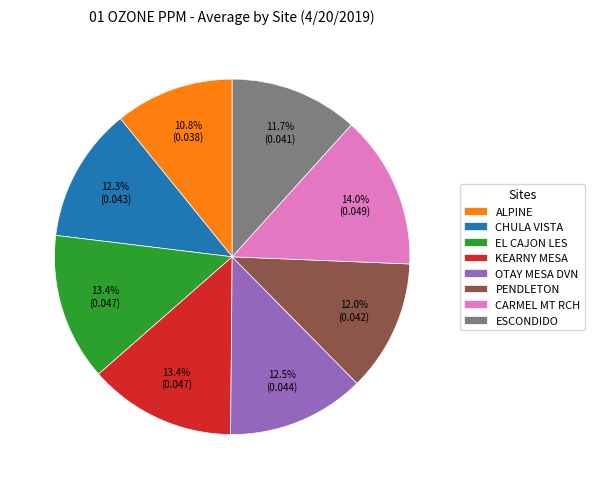

Does any single category account for the majority?

No